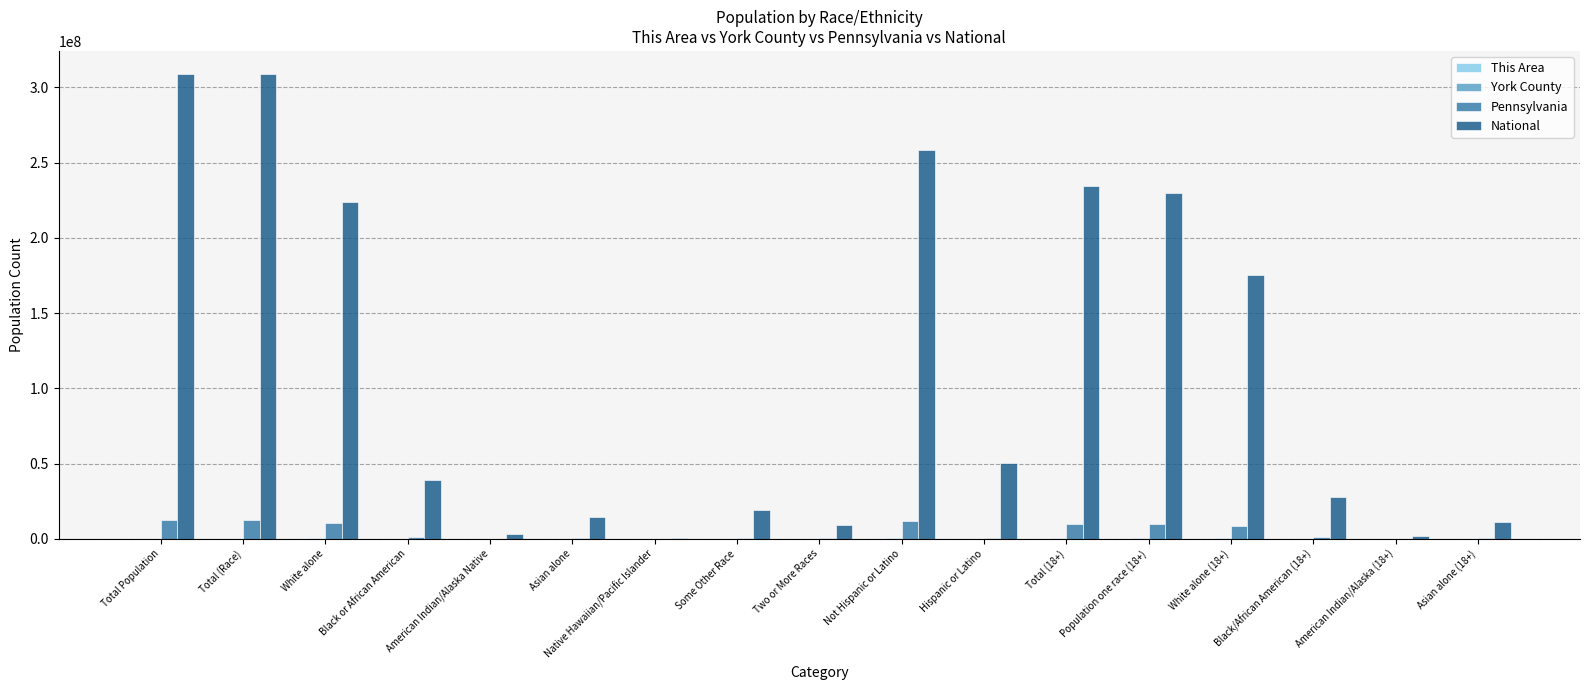

Count the number of categories in the chart.

17